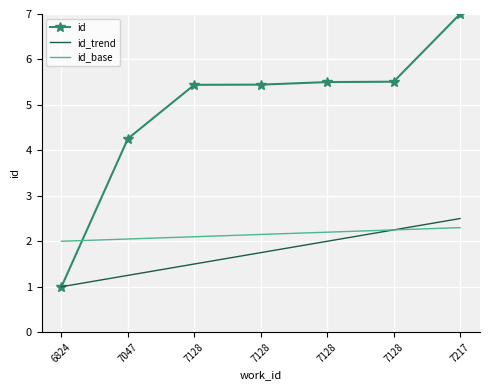

What are all the series names shown in the legend?

id, id_trend, id_base